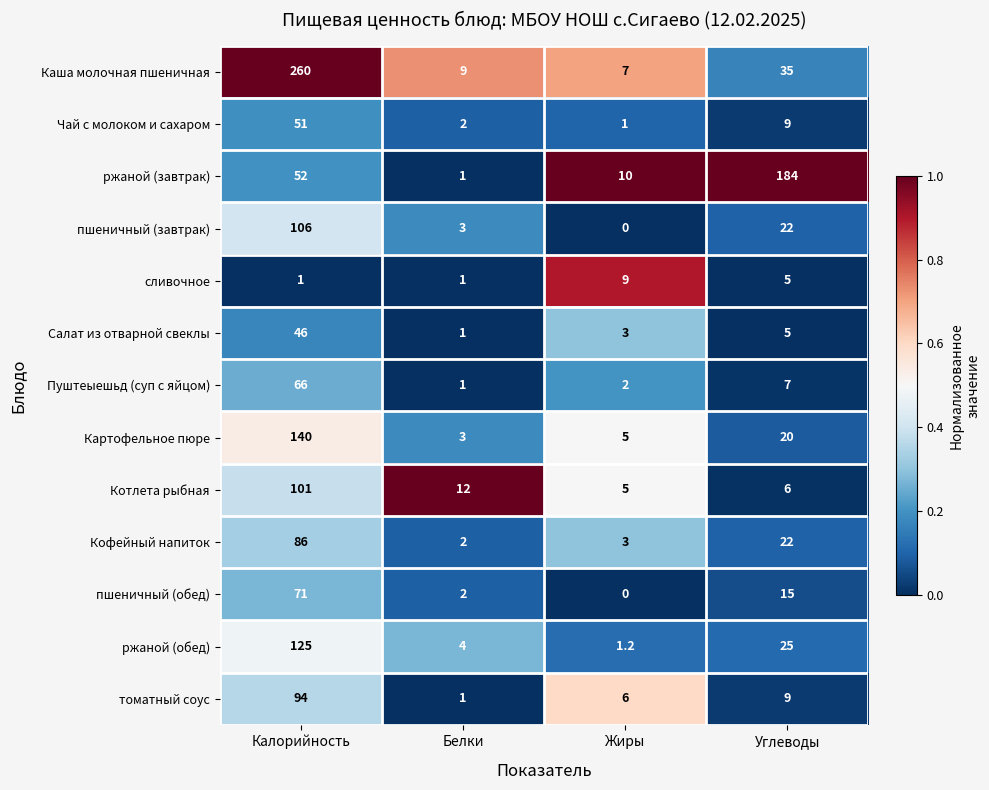

Which series changed the most between Калорийность and Белки?

Каша молочная пшеничная